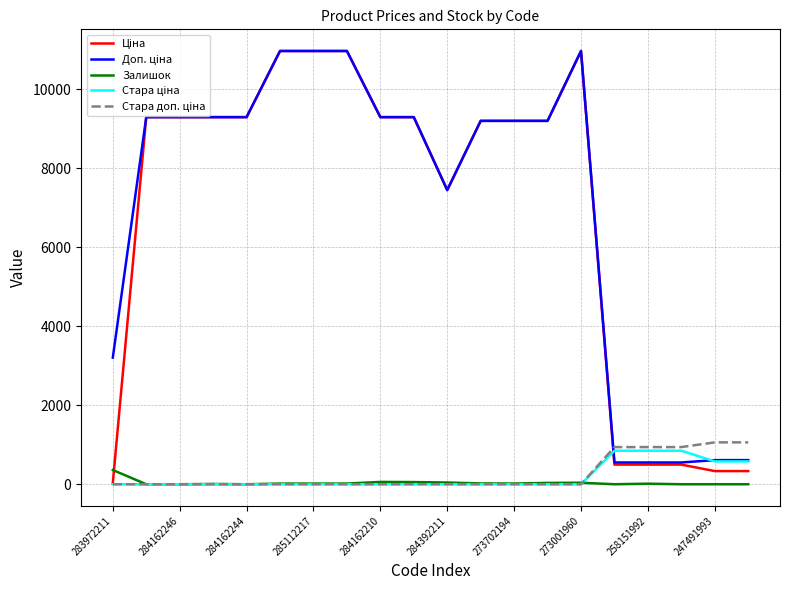

Does the chart have visible grid lines?

Yes